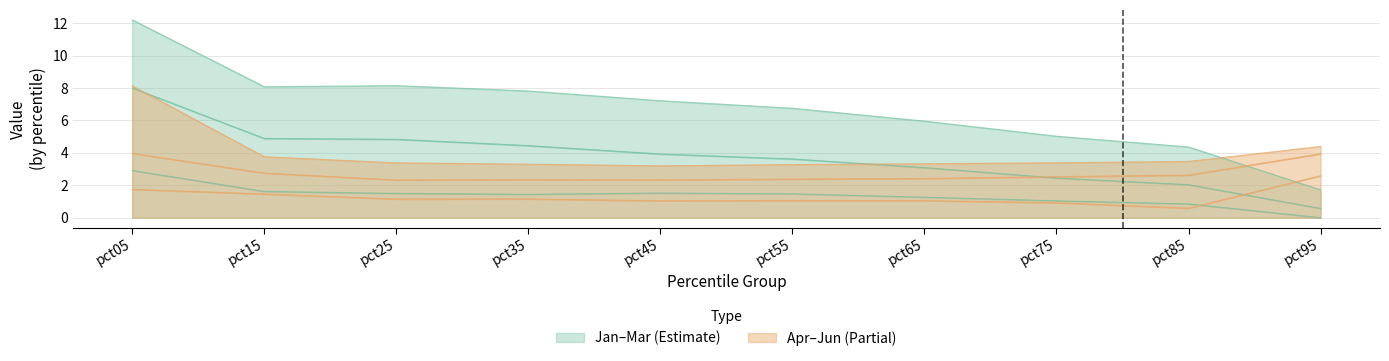

At which category is the sum across all series the highest?

pct05